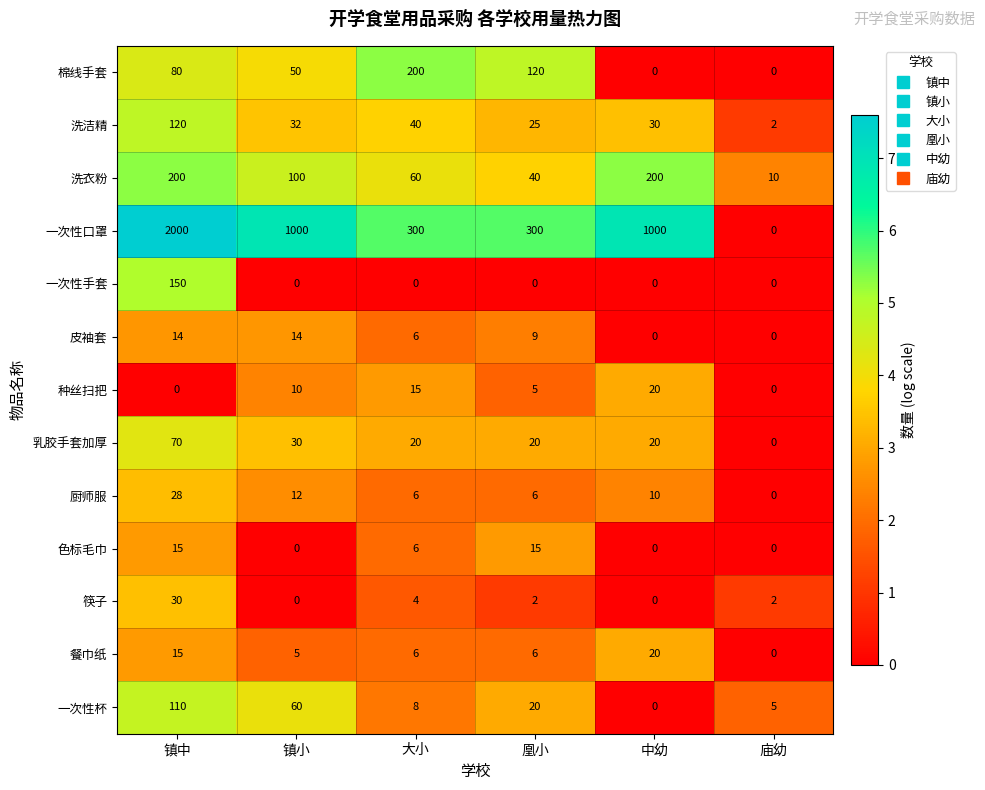

What is the sum of the 一次性杯 values at 中幼 and 凰小?

20